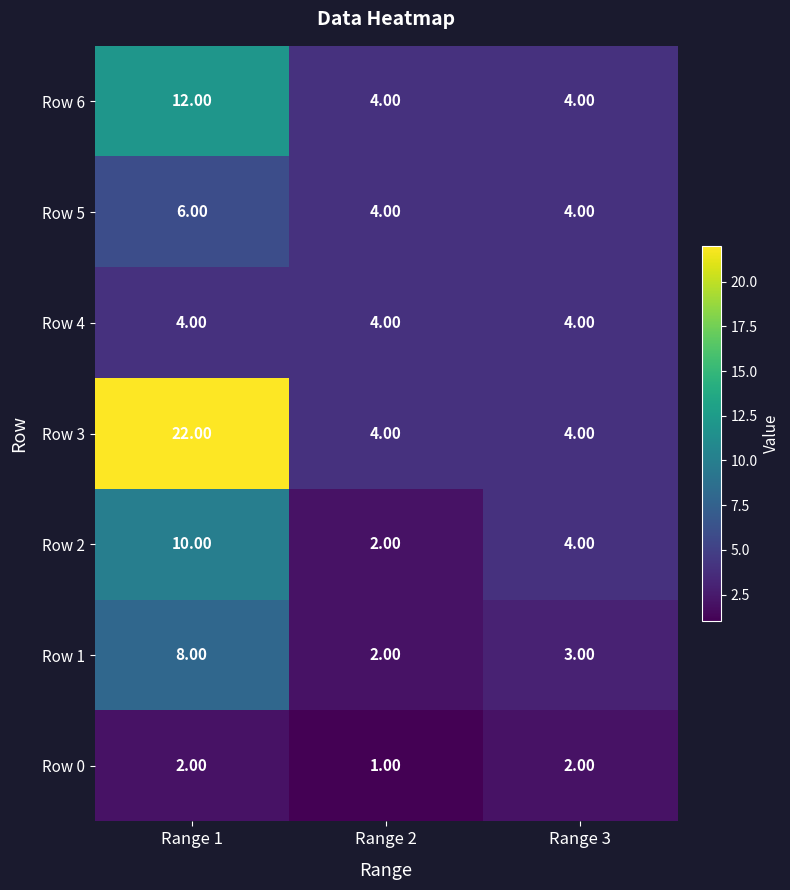

What is the sum of the Row 1 values at Range 2 and Range 3?

5